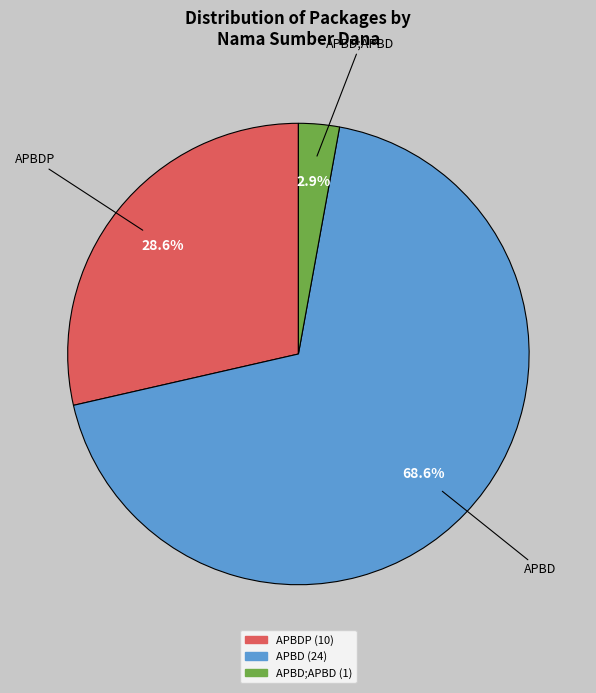

To the nearest percent, what is the average slice percentage?

33%